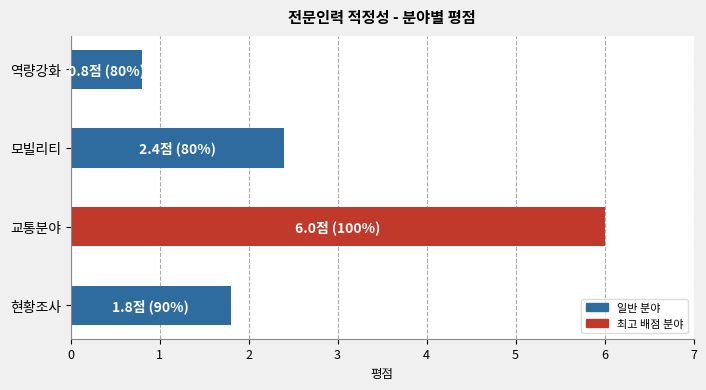

Which category has the lowest value across all series?

역량강화